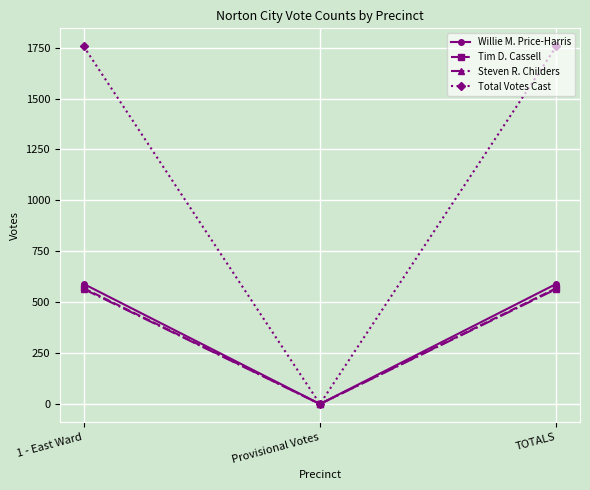

Is the value of Steven R. Childers at 1 - East Ward greater than the value of Tim D. Cassell at Provisional Votes?

Yes